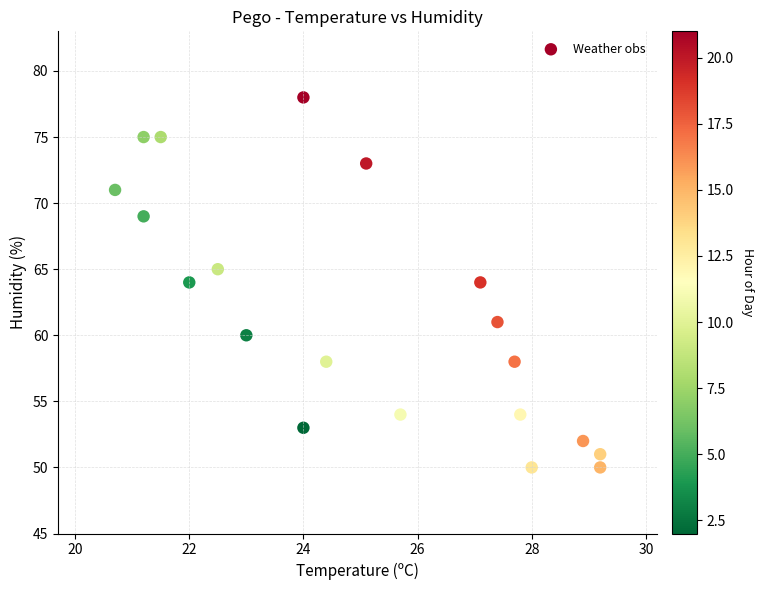

What is the range of Y values (max minus min)?

28